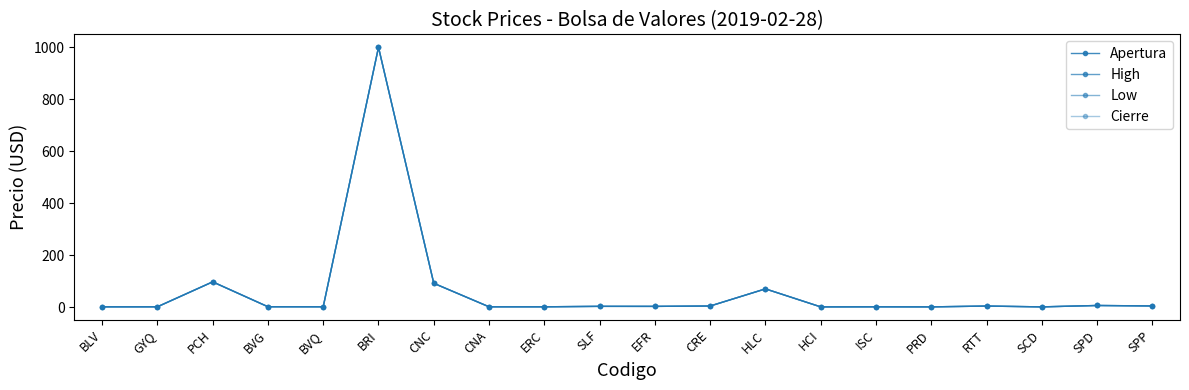

True or false: Cierre has a value of 0.5 at PRD.

False